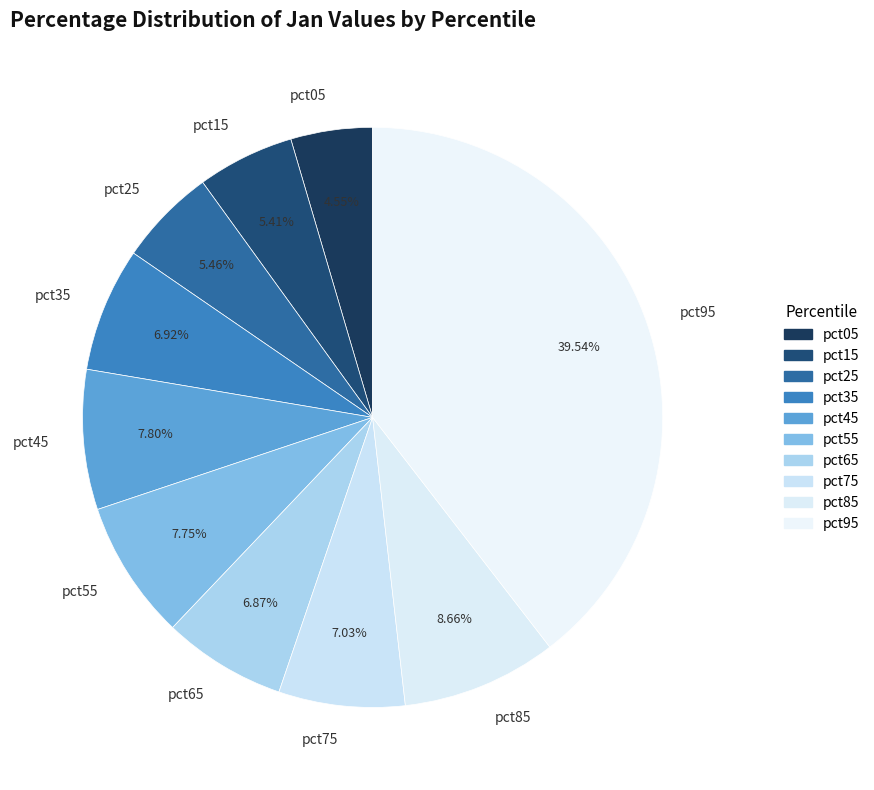

What percentage is the pct15 slice, to the nearest percent?

5%